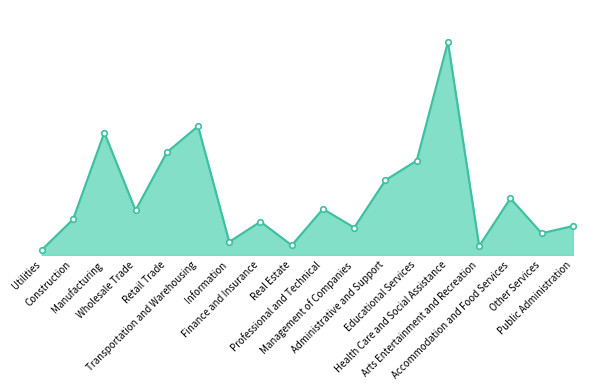

The value at Information is 3301. True or false?

True